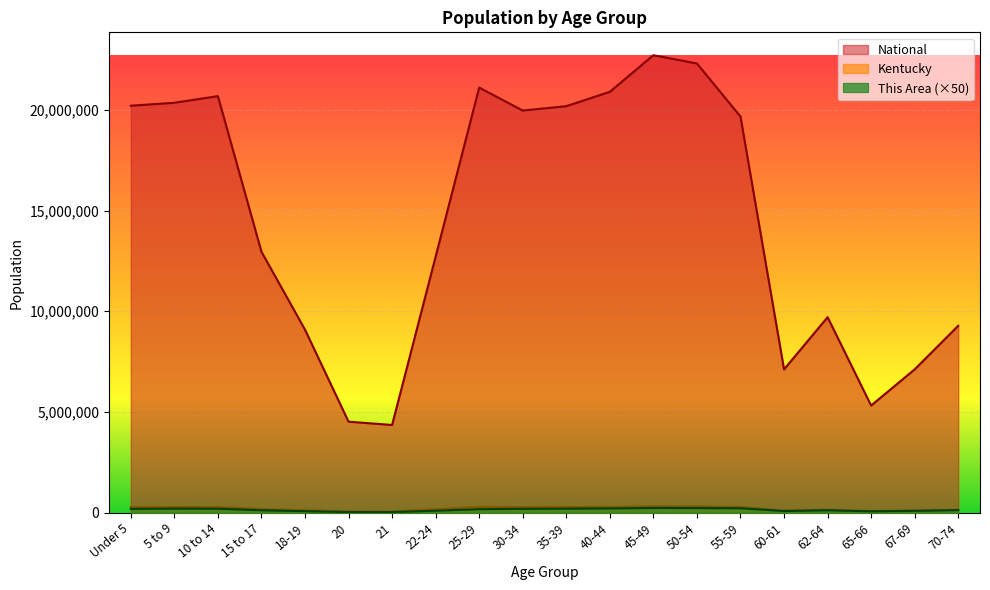

Reading left to right, extract all data points from this chart.

This Area: Under 5=191900	5 to 9=204100	10 to 14=199900	15 to 17=122000	18-19=76300	20=33650	21=32300	22-24=98850	25-29=177950	30-34=191700	35-39=201550	40-44=215400	45-49=235750	50-54=232550	55-59=221900	60-61=83350	62-64=121950	65-66=70850	67-69=93800	70-74=129700
Kentucky: Under 5=282367	5 to 9=282888	10 to 14=284154	15 to 17=173962	18-19=122833	20=61268	21=58657	22-24=170043	25-29=285296	30-34=280920	35-39=285411	40-44=291251	45-49=323642	50-54=319455	55-59=288027	60-61=106469	62-64=144497	65-66=78497	67-69=107167	70-74=139650
National: Under 5=20201362	5 to 9=20348657	10 to 14=20677194	15 to 17=12954254	18-19=9086089	20=4519129	21=4354294	22-24=12712576	25-29=21101849	30-34=19962099	35-39=20179642	40-44=20890964	45-49=22708591	50-54=22298125	55-59=19664805	60-61=7113727	62-64=9704197	65-66=5319902	67-69=7115361	70-74=9278166